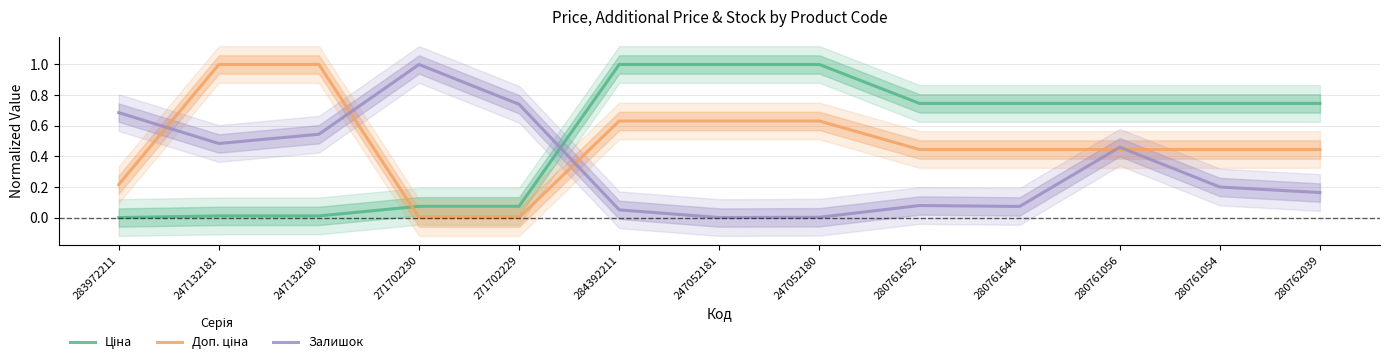

Which series has the largest total across all categories?

Ціна